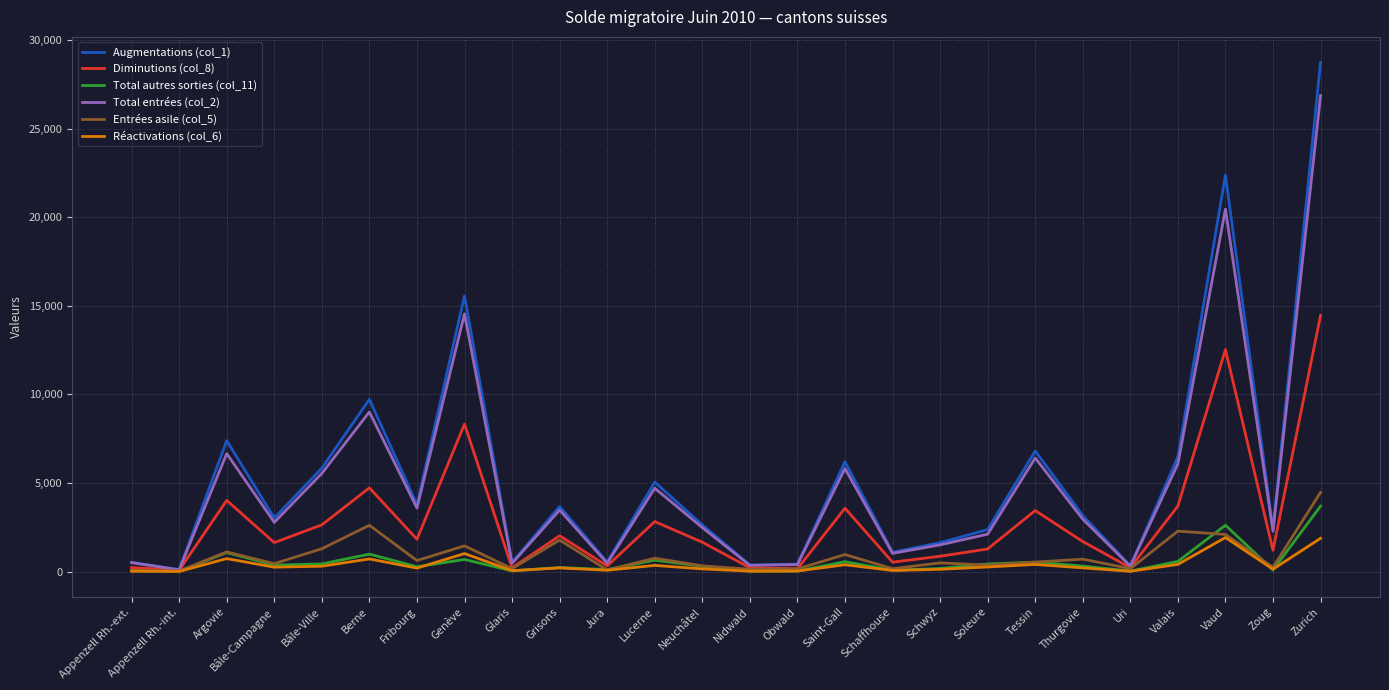

The value of Diminutions (col_8) at Saint-Gall is 4738. True or false?

False